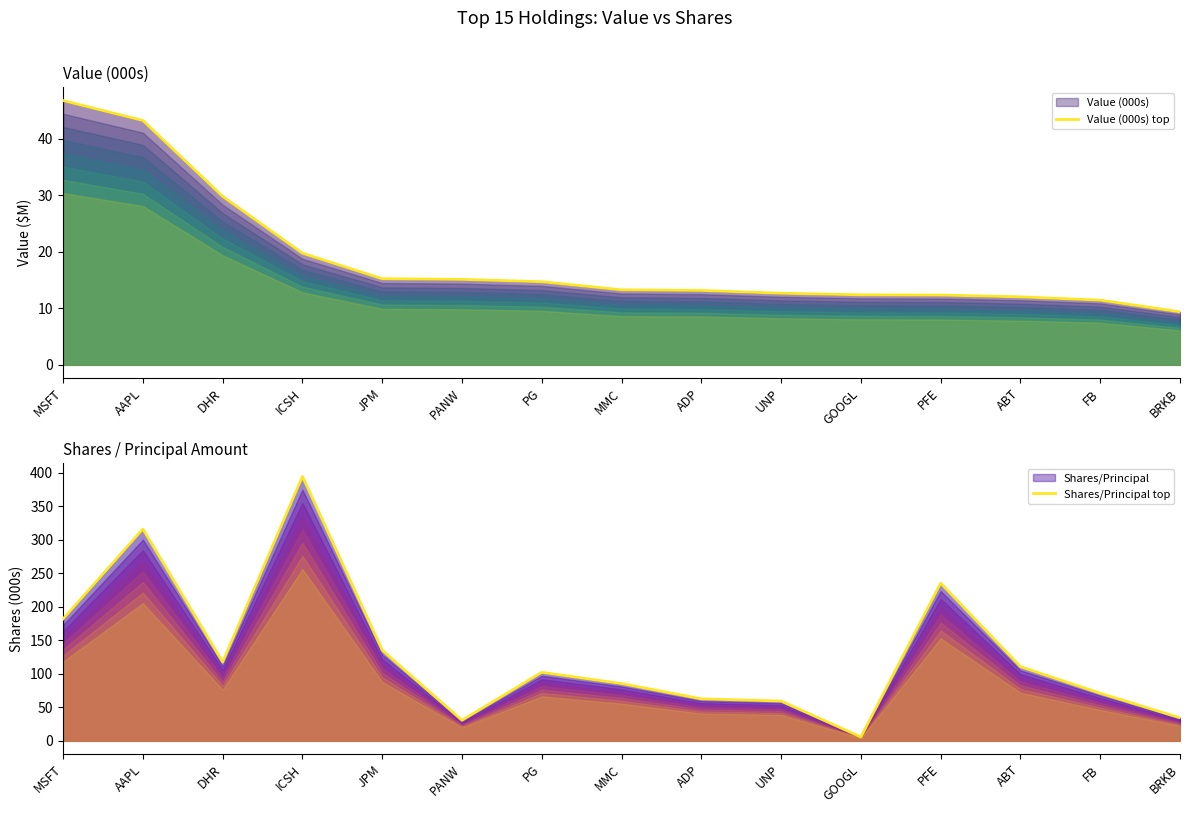

What is the average value of the Value (000s) top series?

18.8